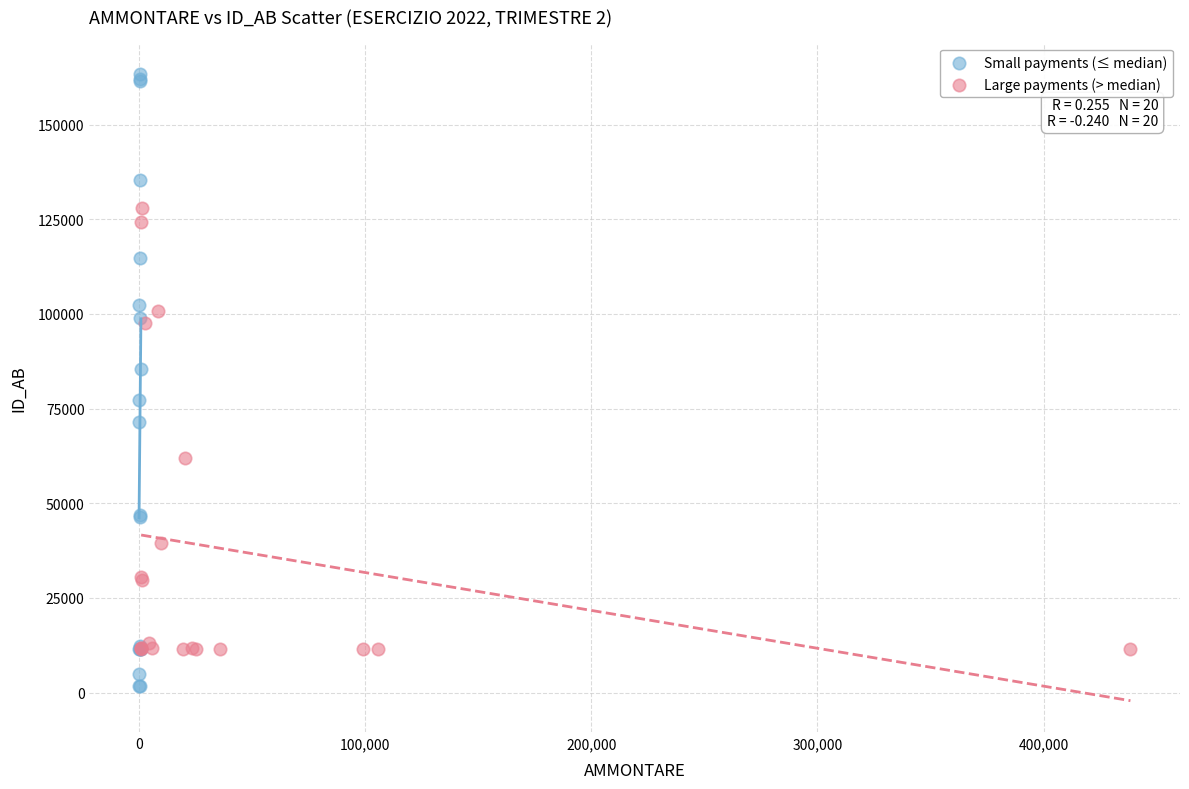

Which series contains the highest Y value?

Small payments (≤ median)